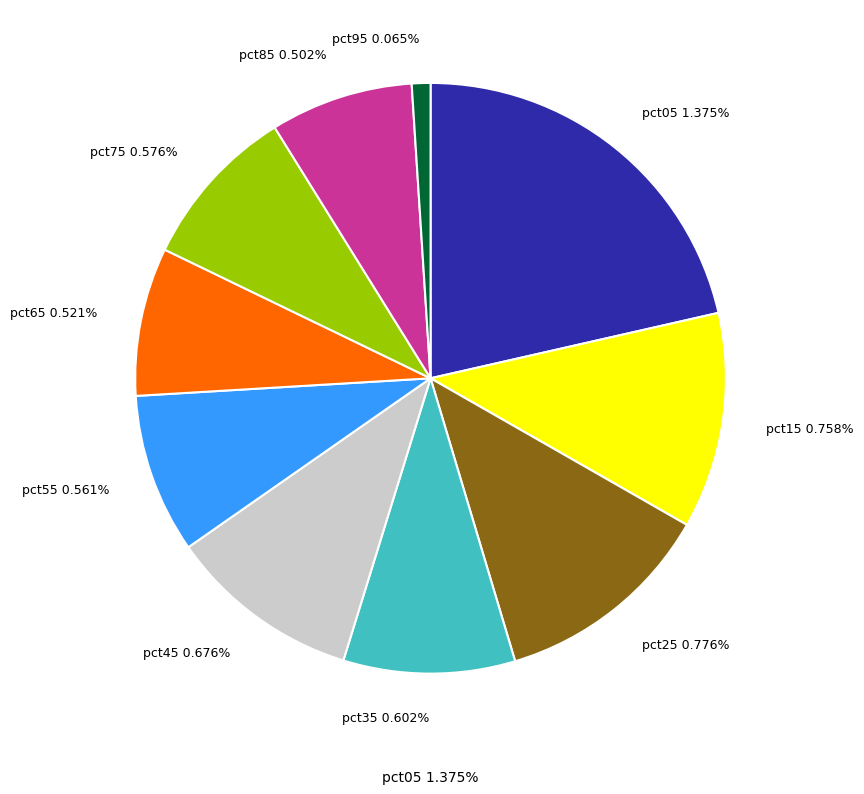

How much of the chart is everything except pct05?

78.6%